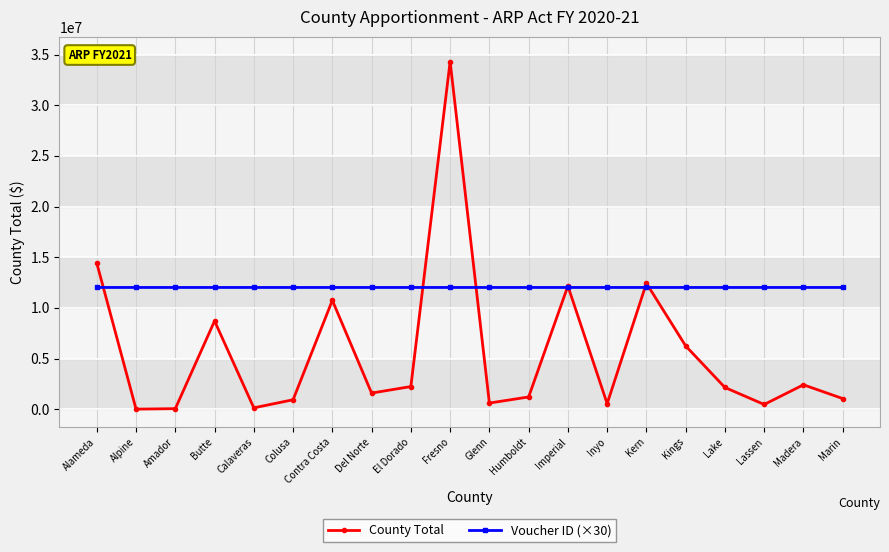

What is the difference between the County Total values at Contra Costa and Fresno?

23563260